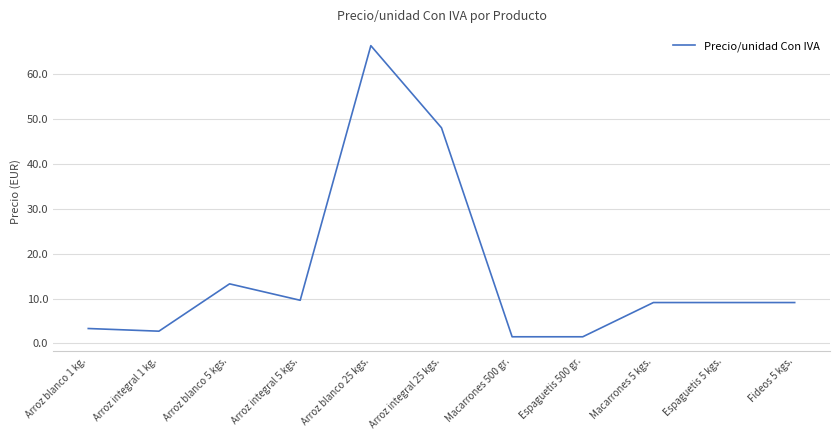

What is the sum of all values?

173.6